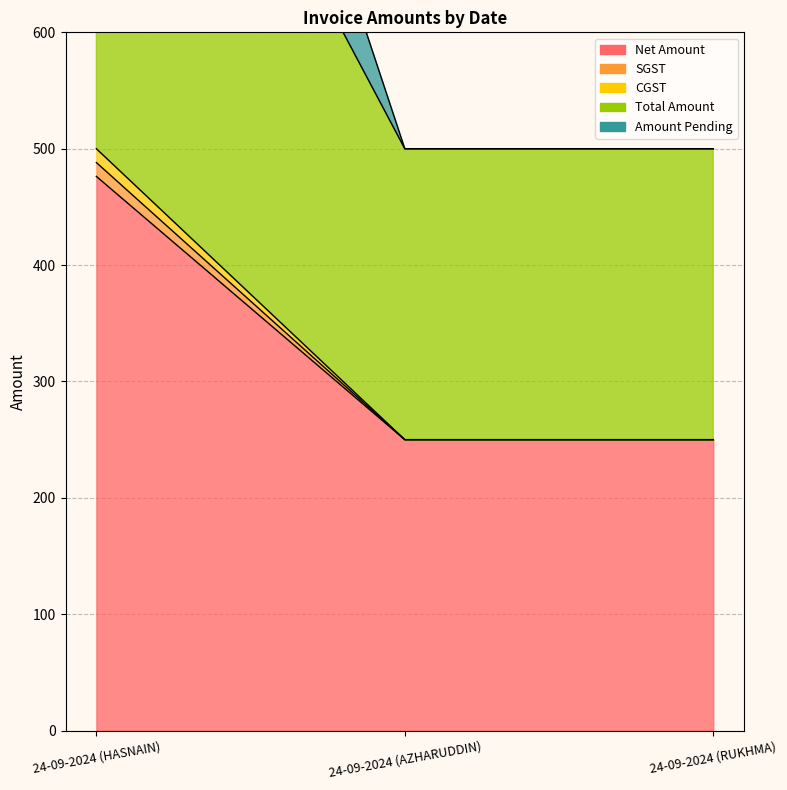

At which category is the sum across all series the highest?

24-09-2024 (HASNAIN)